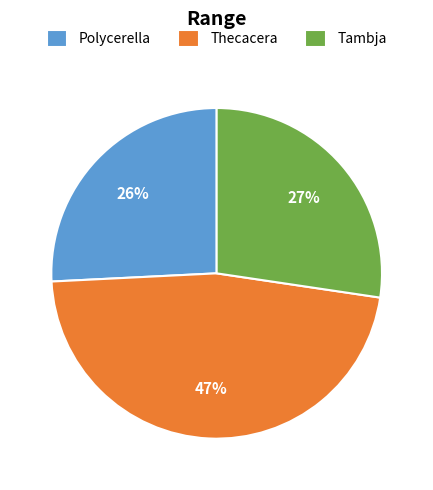

To the nearest percent, what is the difference between the Polycerella and Thecacera slice percentages?

21%